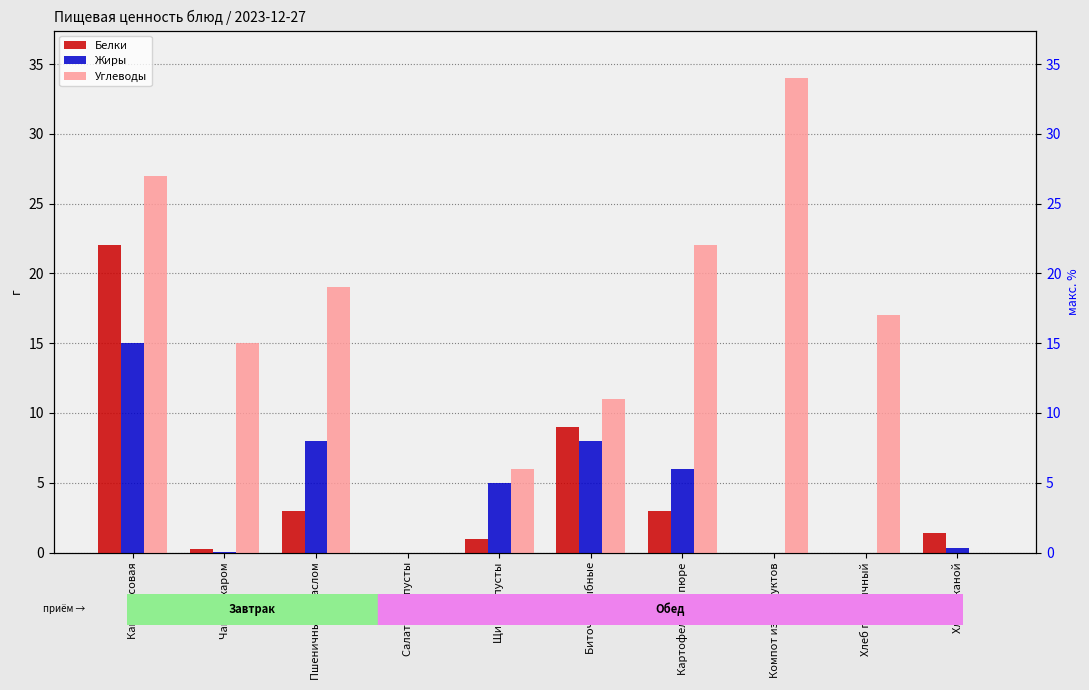

Between Каша рисовая and Салат из капусты, which series saw the biggest shift?

Углеводы